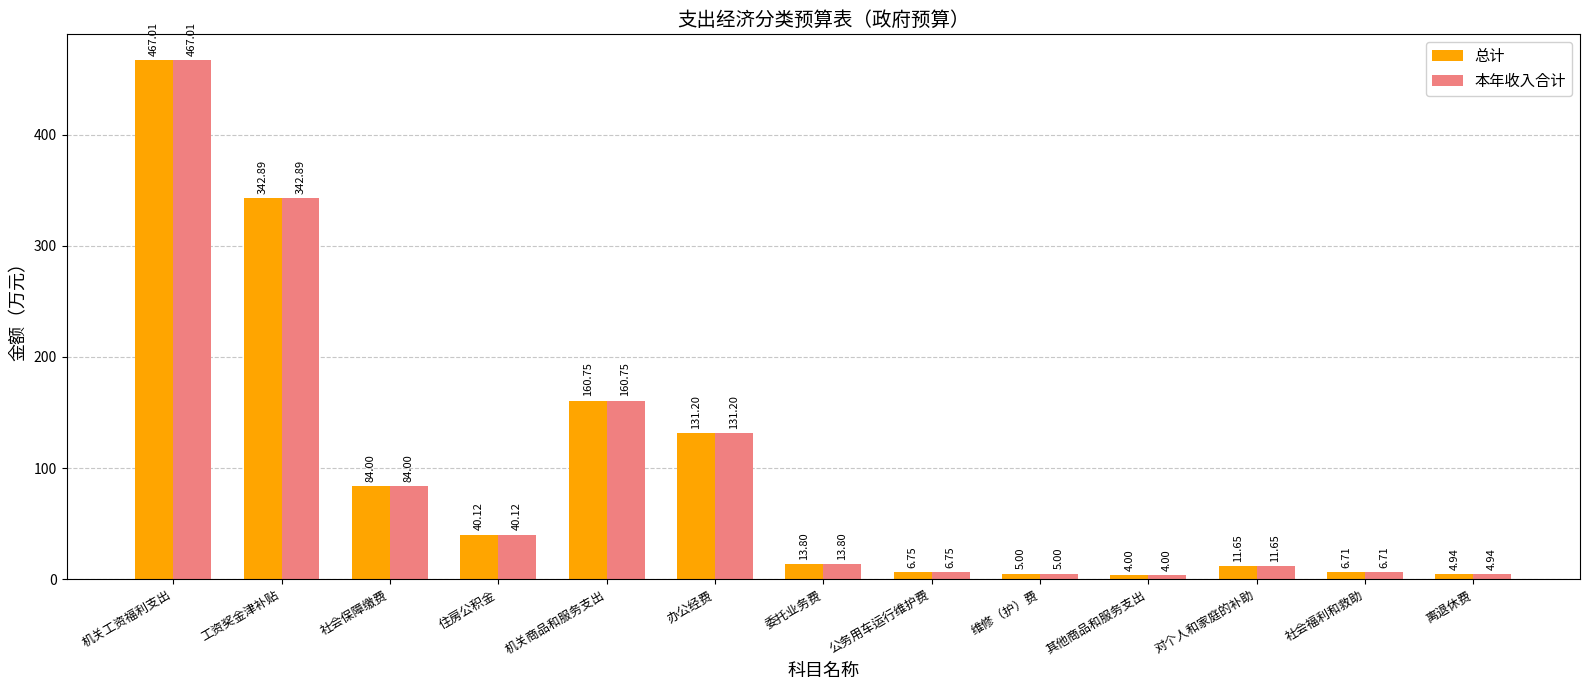

Are the bars horizontal?

No